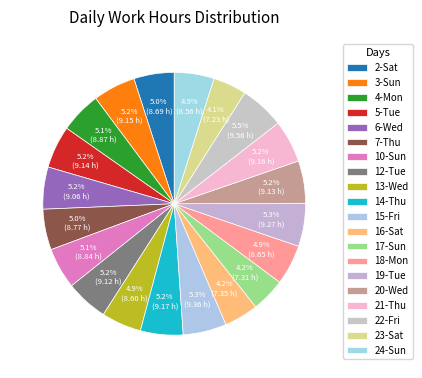

How many slices are in this pie chart?

20